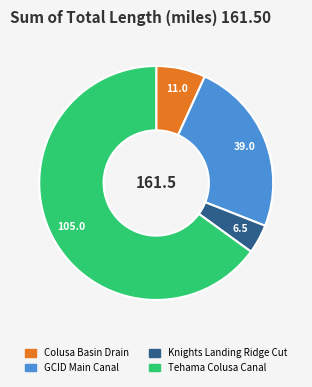

Do Knights Landing Ridge Cut and Colusa Basin Drain together represent more than half of the pie?

No